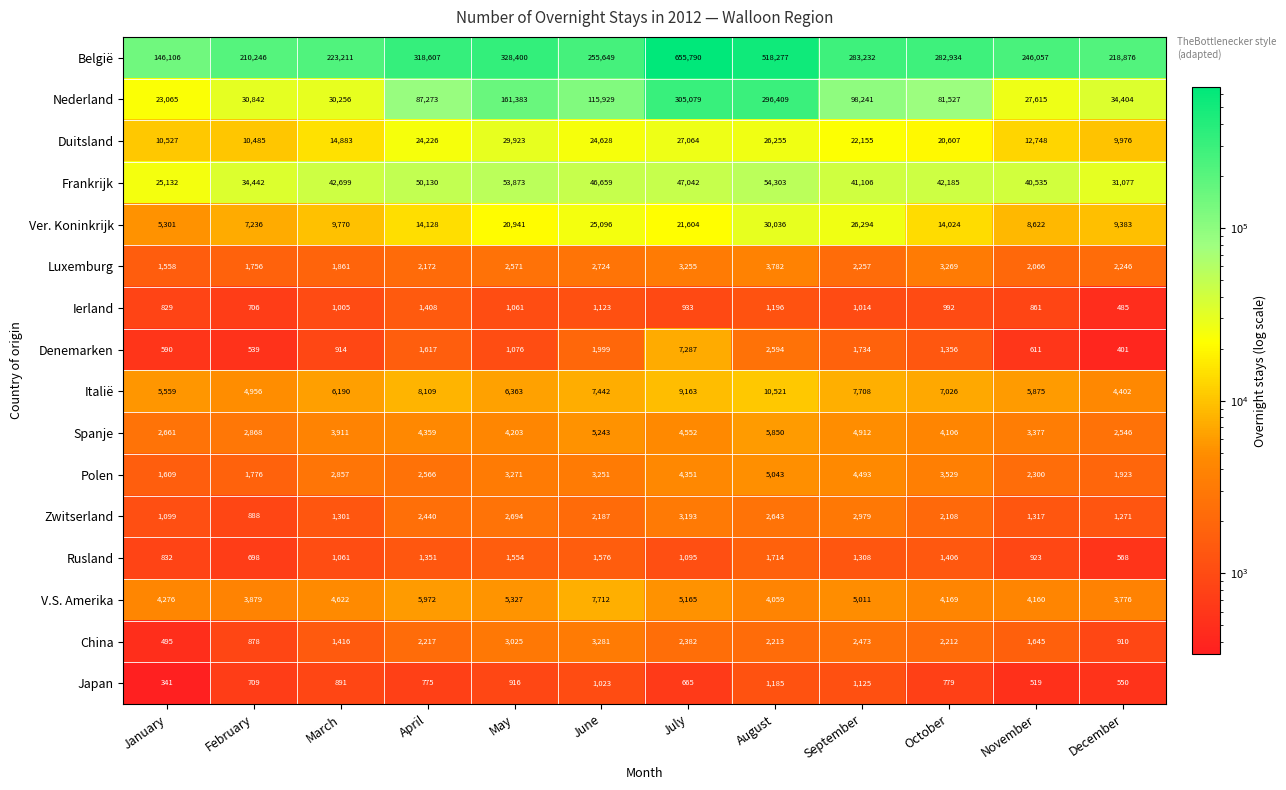

Rank the series by their maximum value, from lowest to highest.

Japan, Ierland, Rusland, Zwitserland, China, Luxemburg, Polen, Spanje, Denemarken, V.S. Amerika, Italië, Duitsland, Ver. Koninkrijk, Frankrijk, Nederland, België